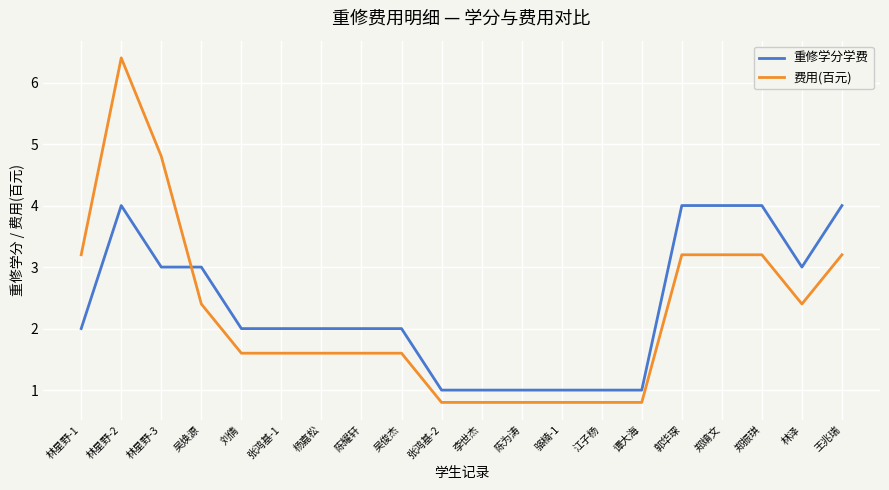

At which label does 费用(百元) reach its peak?

林星野-2